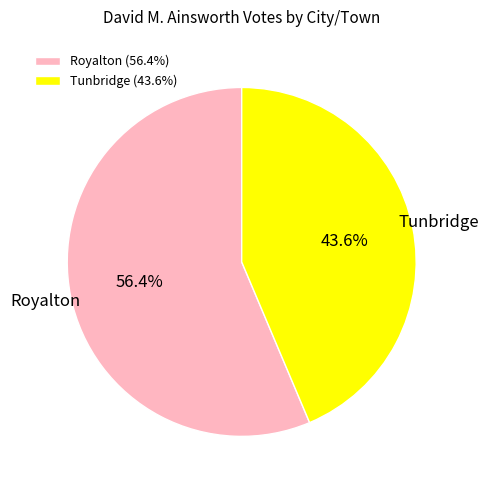

The Royalton slice represents 56% of the pie. True or false?

True